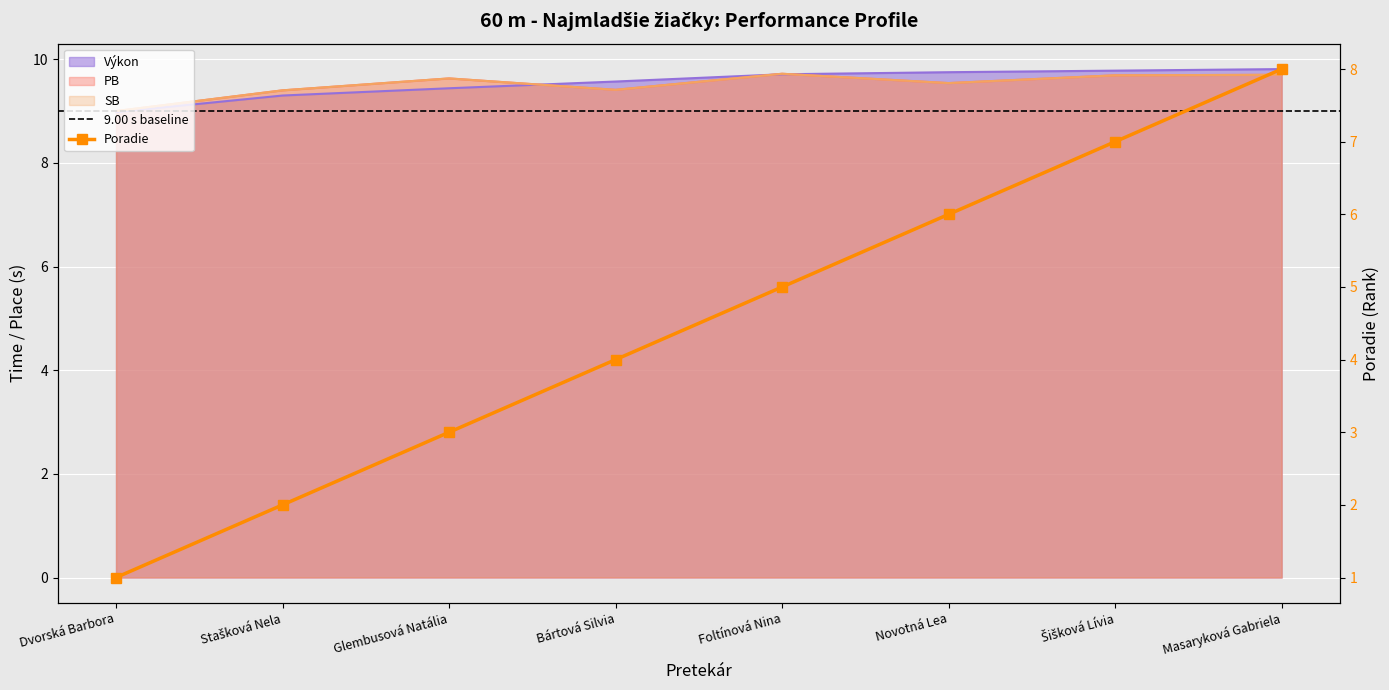

What is the average value of the PB series?

9.5